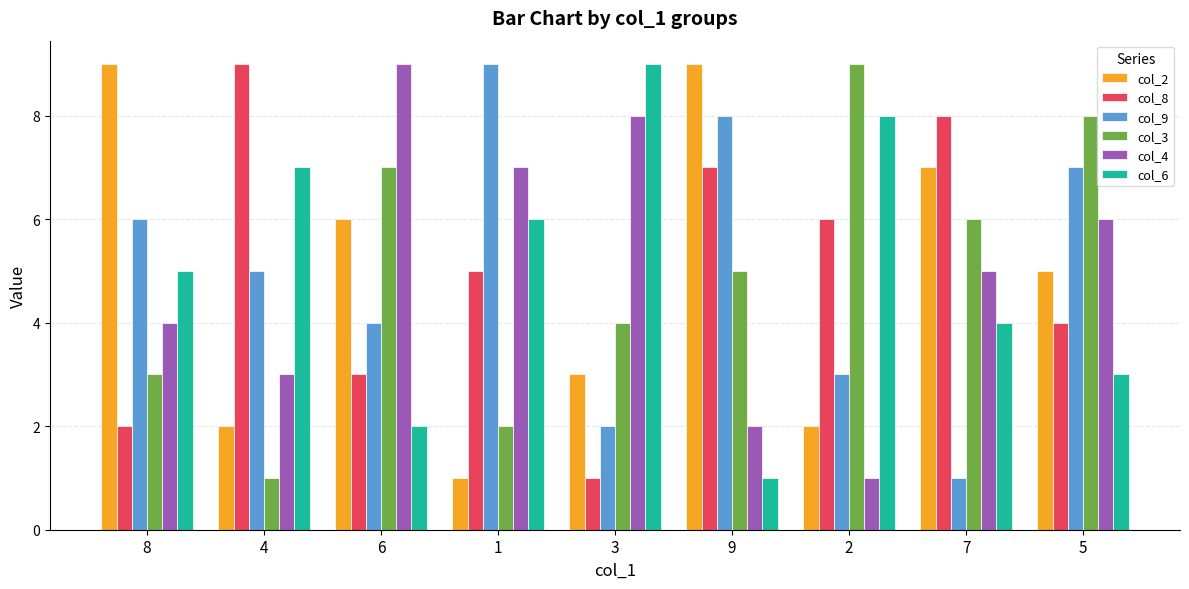

How many data points in col_4 are less than 5?

4